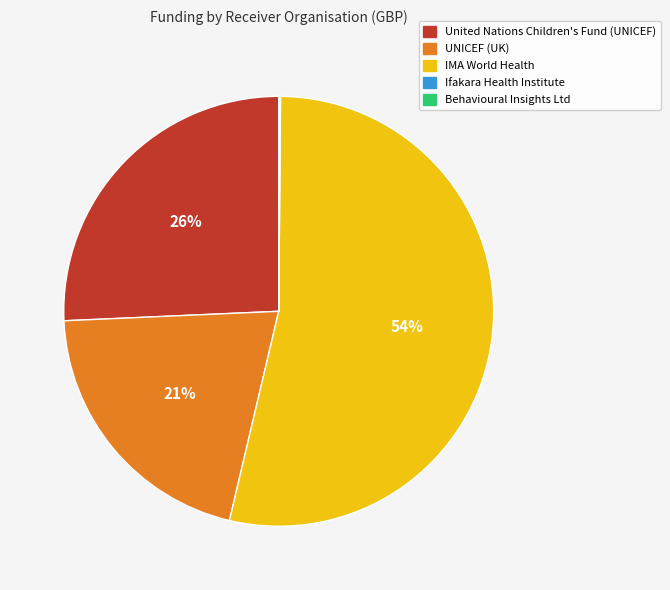

What percentage is the UNICEF (UK) slice, to the nearest percent?

21%